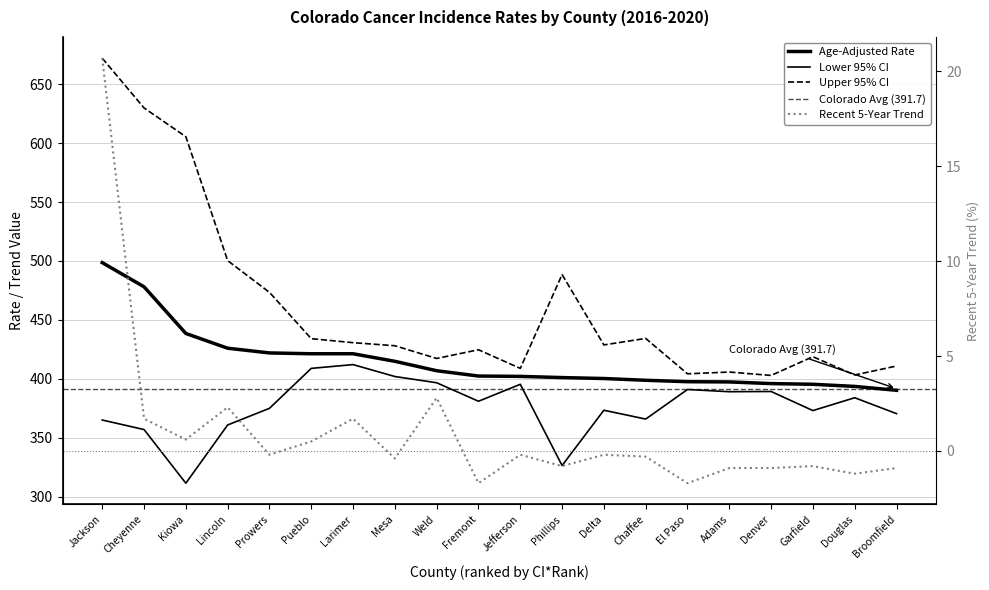

Which series changed the most between Weld and Chaffee?

Lower 95% CI